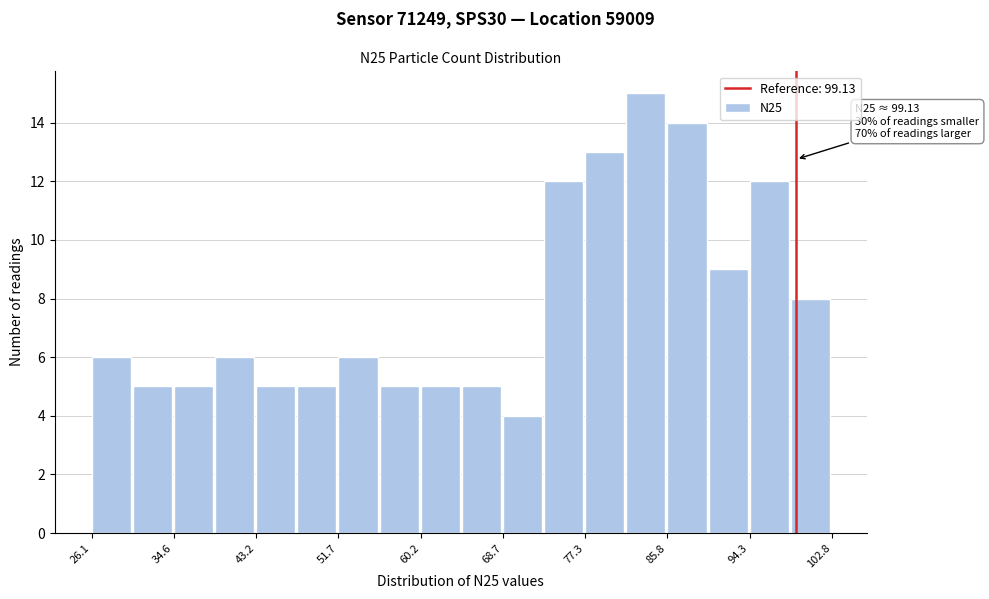

Over which range of the x-axis is the bar tallest?

82 to 86